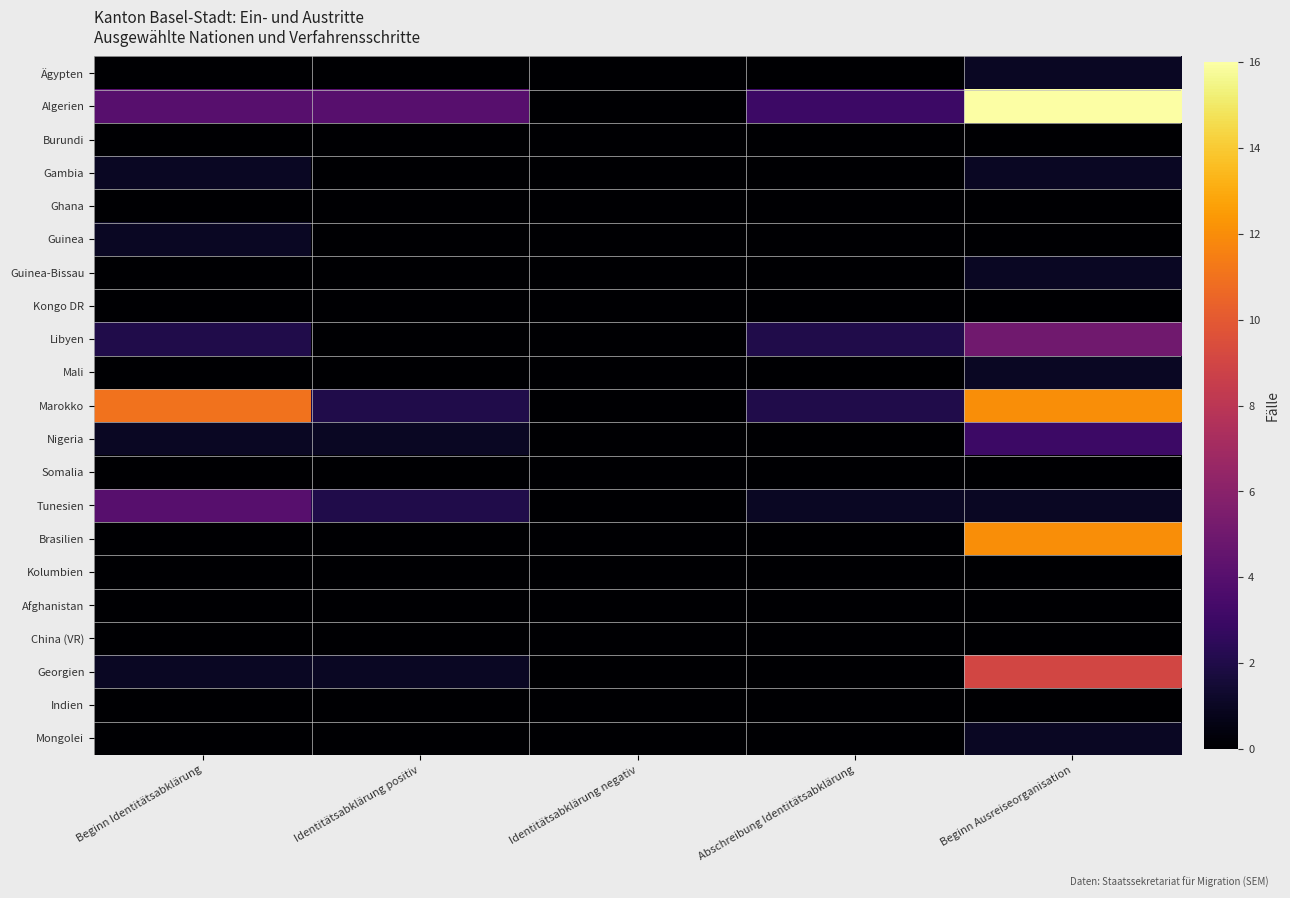

Reading right to left, list all the values displayed in this chart.

Ägypten: Beginn Ausreiseorganisation=1	Abschreibung Identitätsabklärung=0	Identitätsabklärung negativ=0	Identitätsabklärung positiv=0	Beginn Identitätsabklärung=0
Algerien: Beginn Ausreiseorganisation=16	Abschreibung Identitätsabklärung=3	Identitätsabklärung negativ=0	Identitätsabklärung positiv=4	Beginn Identitätsabklärung=4
Burundi: Beginn Ausreiseorganisation=0	Abschreibung Identitätsabklärung=0	Identitätsabklärung negativ=0	Identitätsabklärung positiv=0	Beginn Identitätsabklärung=0
Gambia: Beginn Ausreiseorganisation=1	Abschreibung Identitätsabklärung=0	Identitätsabklärung negativ=0	Identitätsabklärung positiv=0	Beginn Identitätsabklärung=1
Ghana: Beginn Ausreiseorganisation=0	Abschreibung Identitätsabklärung=0	Identitätsabklärung negativ=0	Identitätsabklärung positiv=0	Beginn Identitätsabklärung=0
Guinea: Beginn Ausreiseorganisation=0	Abschreibung Identitätsabklärung=0	Identitätsabklärung negativ=0	Identitätsabklärung positiv=0	Beginn Identitätsabklärung=1
Guinea-Bissau: Beginn Ausreiseorganisation=1	Abschreibung Identitätsabklärung=0	Identitätsabklärung negativ=0	Identitätsabklärung positiv=0	Beginn Identitätsabklärung=0
Kongo DR: Beginn Ausreiseorganisation=0	Abschreibung Identitätsabklärung=0	Identitätsabklärung negativ=0	Identitätsabklärung positiv=0	Beginn Identitätsabklärung=0
Libyen: Beginn Ausreiseorganisation=5	Abschreibung Identitätsabklärung=2	Identitätsabklärung negativ=0	Identitätsabklärung positiv=0	Beginn Identitätsabklärung=2
Mali: Beginn Ausreiseorganisation=1	Abschreibung Identitätsabklärung=0	Identitätsabklärung negativ=0	Identitätsabklärung positiv=0	Beginn Identitätsabklärung=0
Marokko: Beginn Ausreiseorganisation=12	Abschreibung Identitätsabklärung=2	Identitätsabklärung negativ=0	Identitätsabklärung positiv=2	Beginn Identitätsabklärung=11
Nigeria: Beginn Ausreiseorganisation=3	Abschreibung Identitätsabklärung=0	Identitätsabklärung negativ=0	Identitätsabklärung positiv=1	Beginn Identitätsabklärung=1
Somalia: Beginn Ausreiseorganisation=0	Abschreibung Identitätsabklärung=0	Identitätsabklärung negativ=0	Identitätsabklärung positiv=0	Beginn Identitätsabklärung=0
Tunesien: Beginn Ausreiseorganisation=1	Abschreibung Identitätsabklärung=1	Identitätsabklärung negativ=0	Identitätsabklärung positiv=2	Beginn Identitätsabklärung=4
Brasilien: Beginn Ausreiseorganisation=12	Abschreibung Identitätsabklärung=0	Identitätsabklärung negativ=0	Identitätsabklärung positiv=0	Beginn Identitätsabklärung=0
Kolumbien: Beginn Ausreiseorganisation=0	Abschreibung Identitätsabklärung=0	Identitätsabklärung negativ=0	Identitätsabklärung positiv=0	Beginn Identitätsabklärung=0
Afghanistan: Beginn Ausreiseorganisation=0	Abschreibung Identitätsabklärung=0	Identitätsabklärung negativ=0	Identitätsabklärung positiv=0	Beginn Identitätsabklärung=0
China (VR): Beginn Ausreiseorganisation=0	Abschreibung Identitätsabklärung=0	Identitätsabklärung negativ=0	Identitätsabklärung positiv=0	Beginn Identitätsabklärung=0
Georgien: Beginn Ausreiseorganisation=9	Abschreibung Identitätsabklärung=0	Identitätsabklärung negativ=0	Identitätsabklärung positiv=1	Beginn Identitätsabklärung=1
Indien: Beginn Ausreiseorganisation=0	Abschreibung Identitätsabklärung=0	Identitätsabklärung negativ=0	Identitätsabklärung positiv=0	Beginn Identitätsabklärung=0
Mongolei: Beginn Ausreiseorganisation=1	Abschreibung Identitätsabklärung=0	Identitätsabklärung negativ=0	Identitätsabklärung positiv=0	Beginn Identitätsabklärung=0